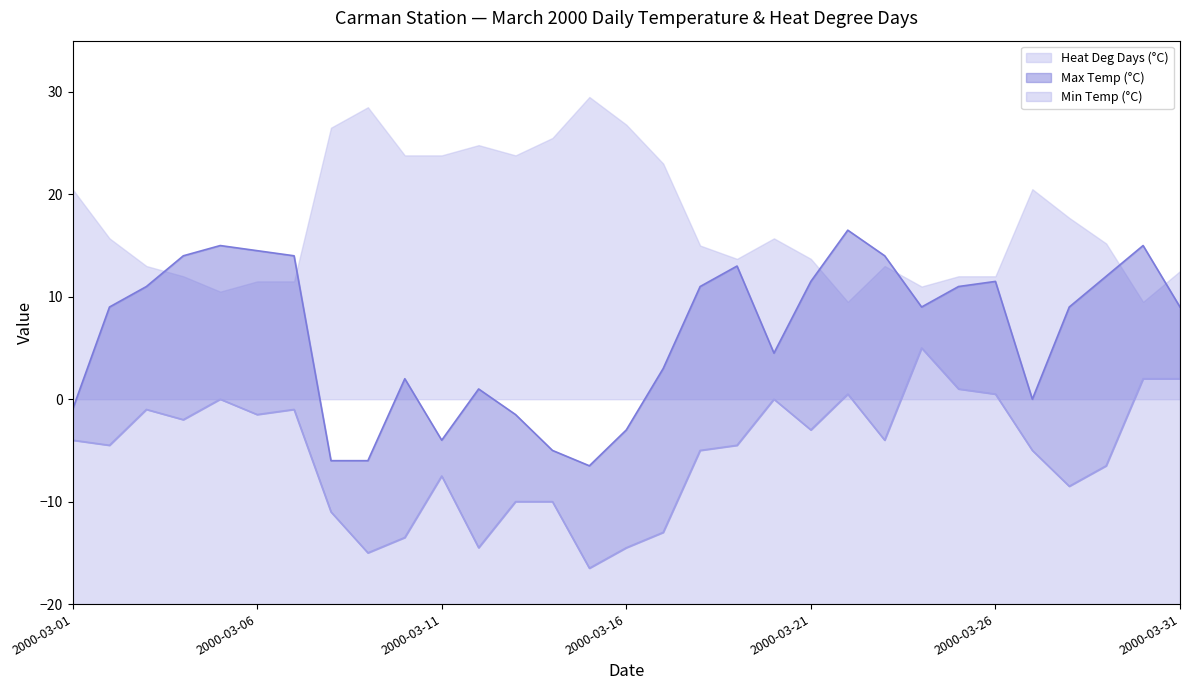

True or false: Min Temp (°C) and Max Temp (°C) intersect in this chart.

False